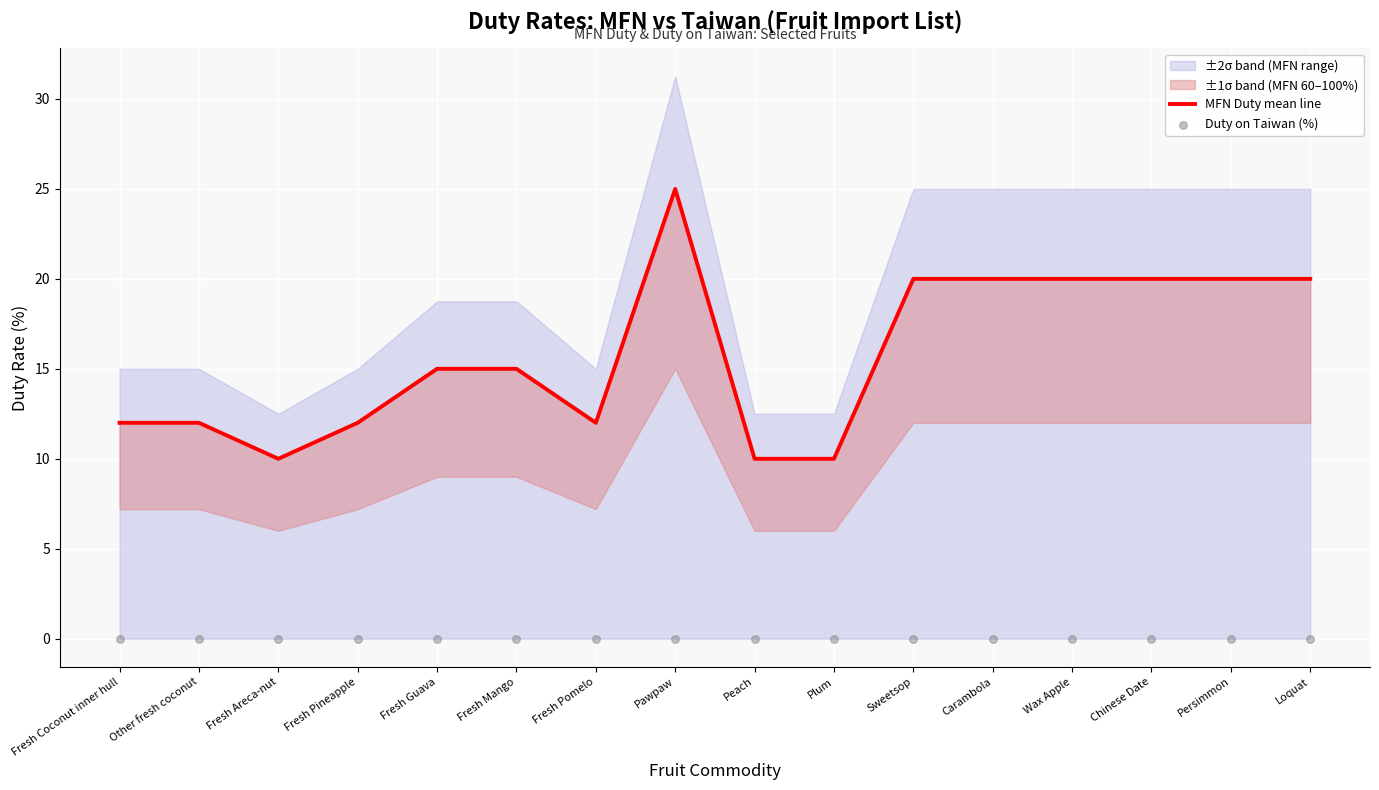

Is the value of MFN Duty mean line at Fresh Coconut inner hull greater than the value of Duty on Taiwan (%) at Fresh Mango?

Yes